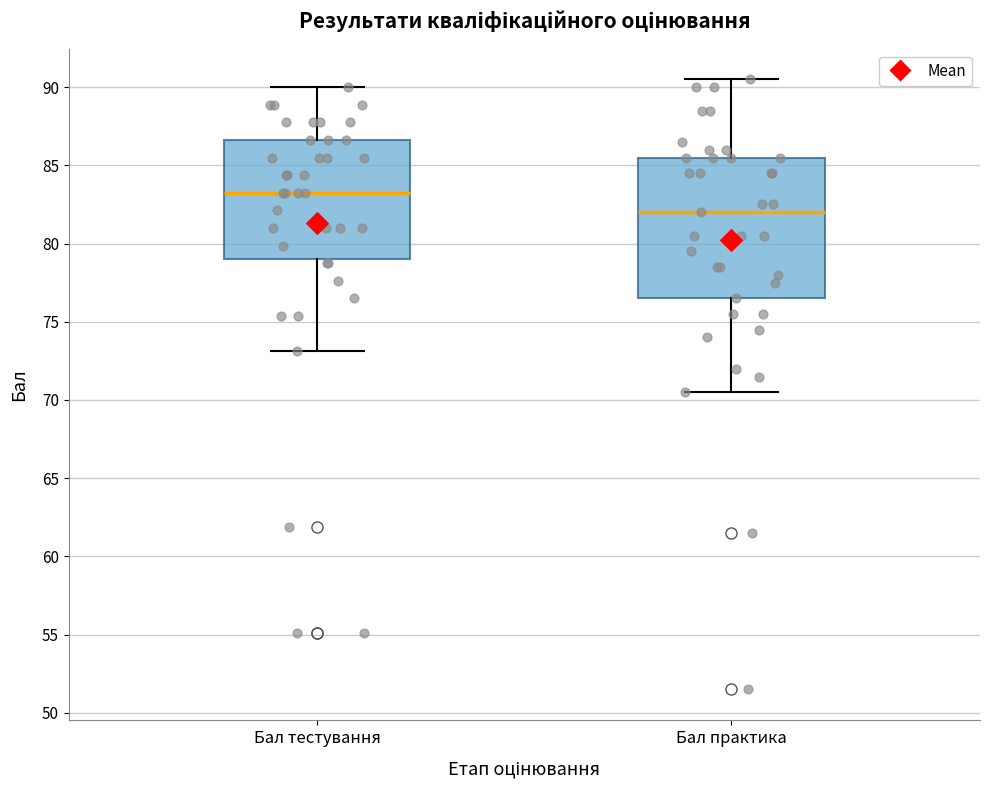

Which box's median line is the lowest?

Бал практика